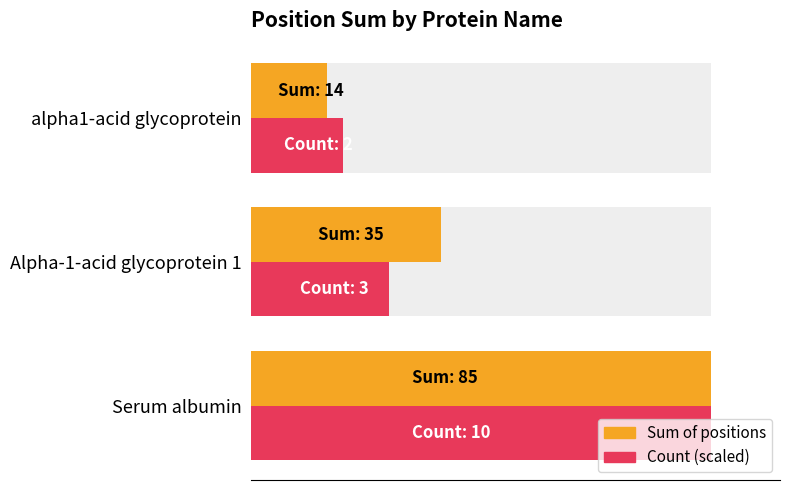

What is the difference between the maximum and second lowest values in the Sum of positions series?

50.0